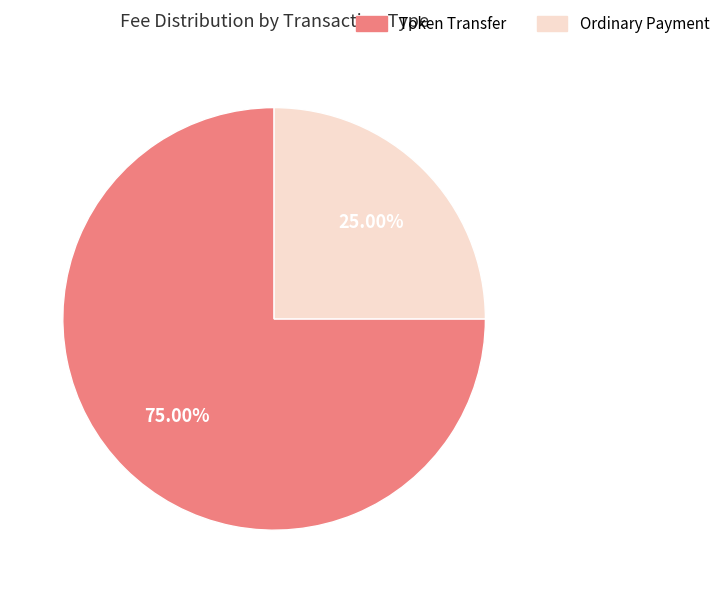

How many segments does this pie chart have?

2